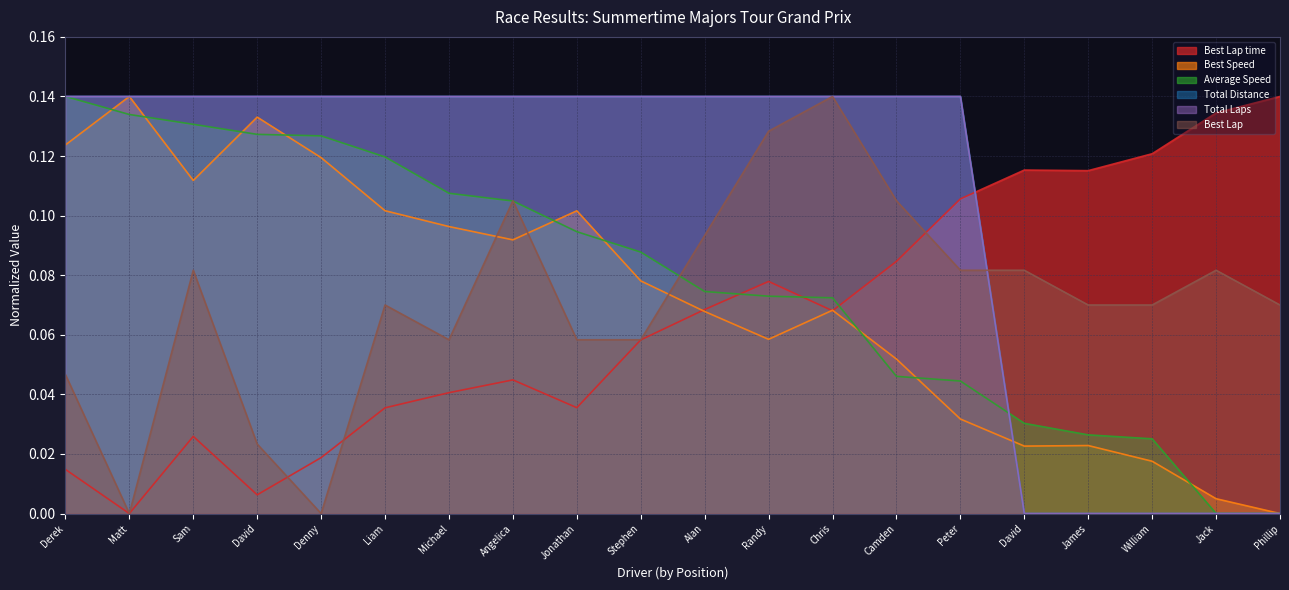

Does the chart have visible grid lines?

Yes